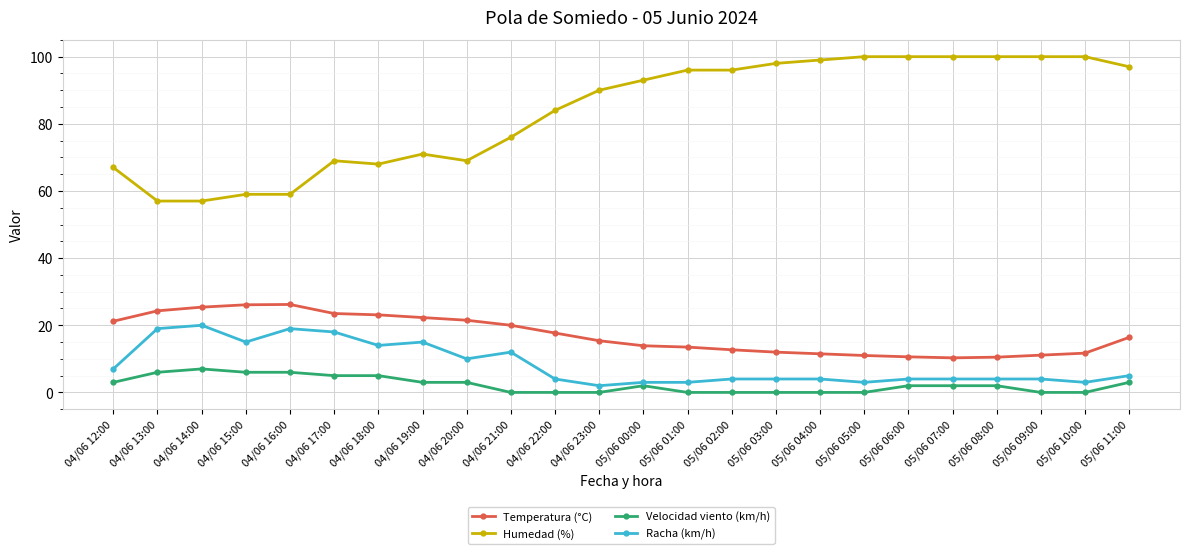

List the series in order of their peak value, lowest first.

Velocidad viento (km/h), Racha (km/h), Temperatura (°C), Humedad (%)